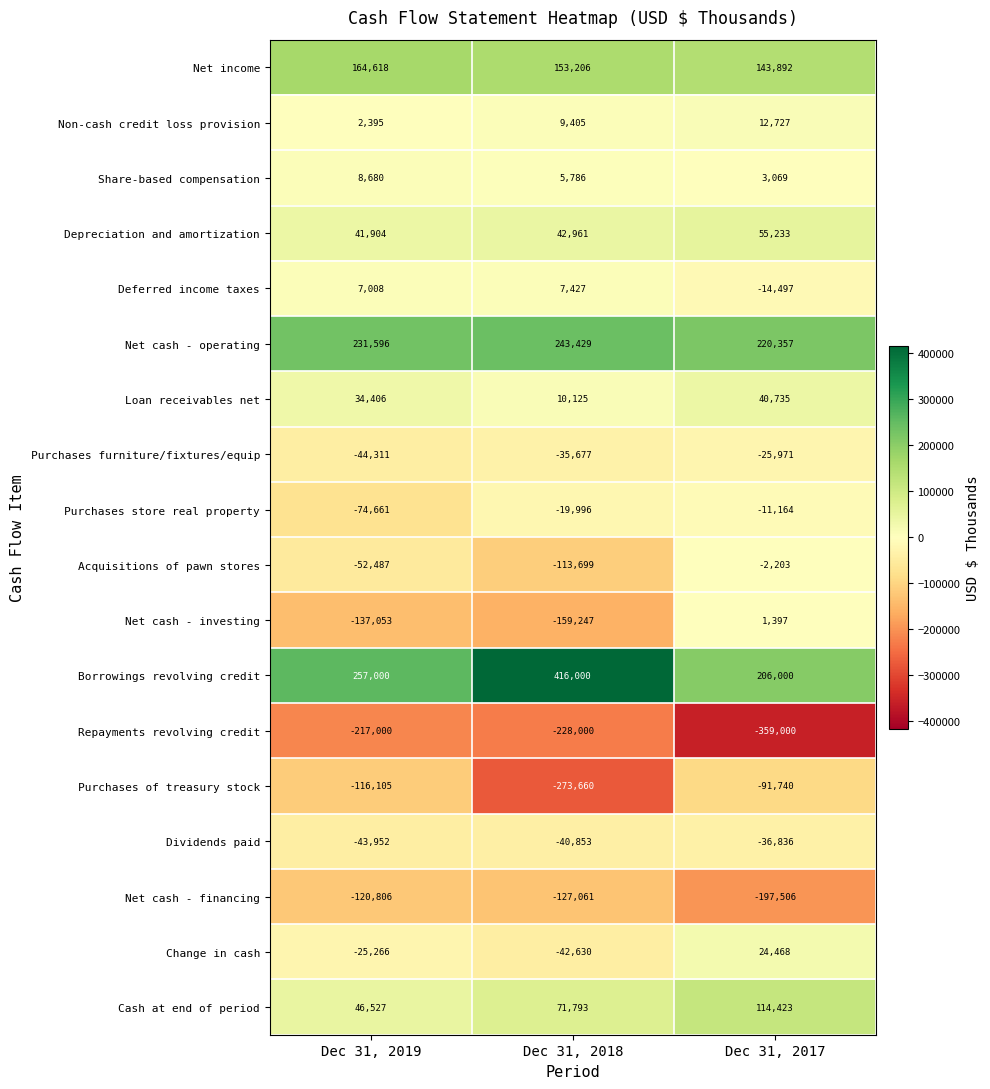

Is it true that Purchases of treasury stock equals -116105 at Dec 31, 2019?

True